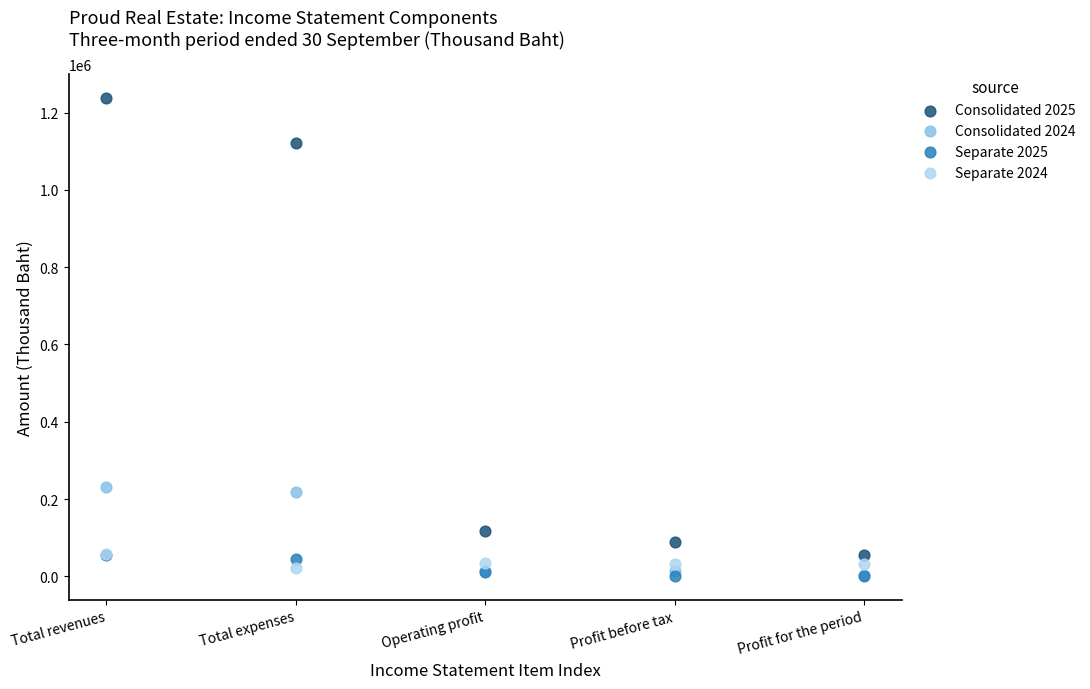

Across all series, what Y value is closest to 619676?

231714